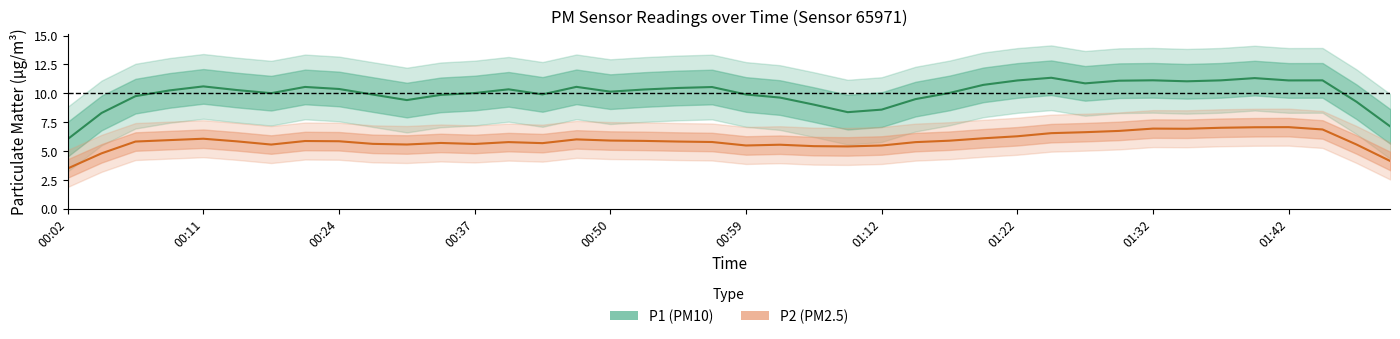

What is the highest value of the P2 (PM2.5) series?

7.1